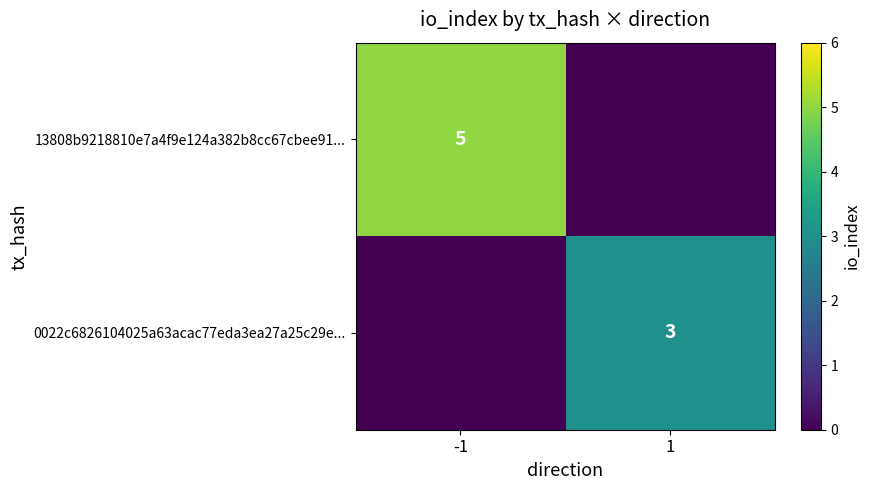

The value of 13808b9218810e7a4f9e124a382b8cc67cbee91... at -1 is 5. True or false?

True